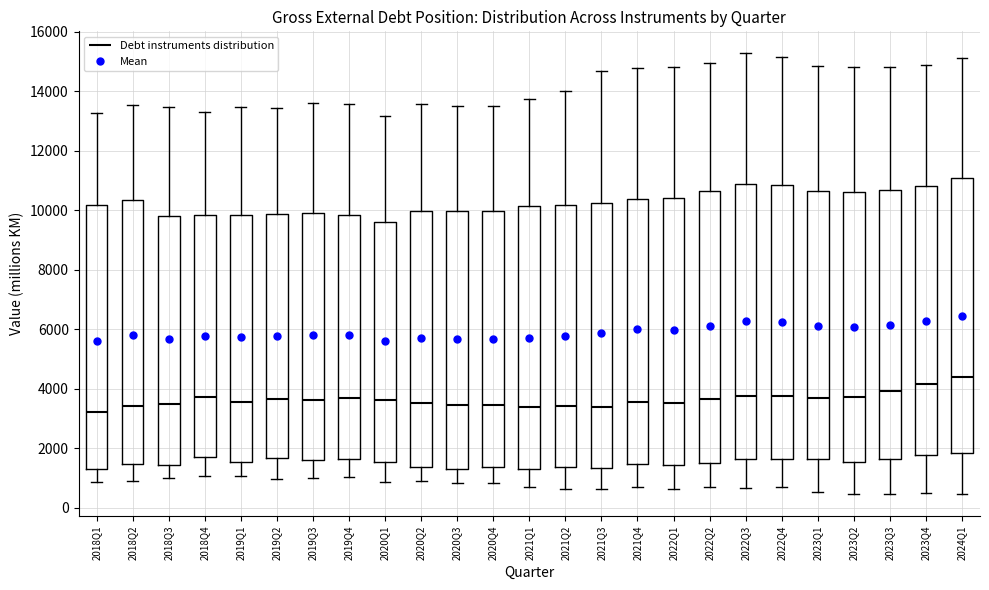

Where does the lower whisker of the box for 2020Q1 end on the y-axis? The values are not printed on the chart, so give them approximately, as read against the axis.

800